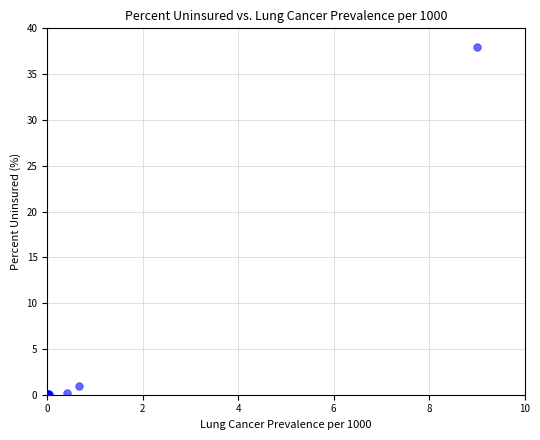

What Y value in the scatter plot is closest to 19?

0.9